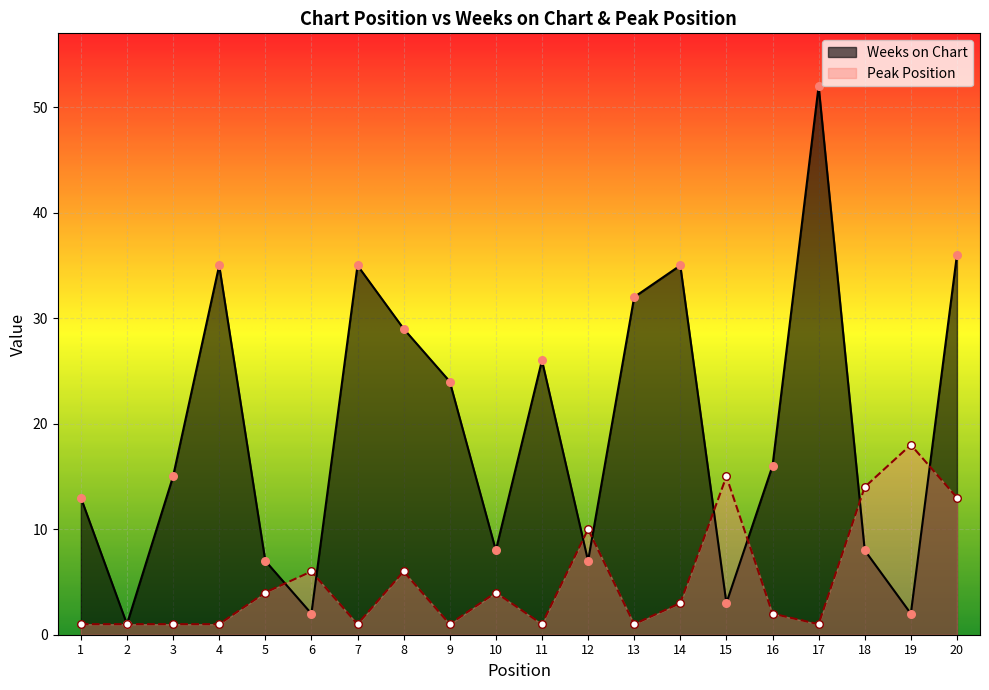

Is the value of Peak Position at 8 greater than the value of Weeks on Chart at 7?

No